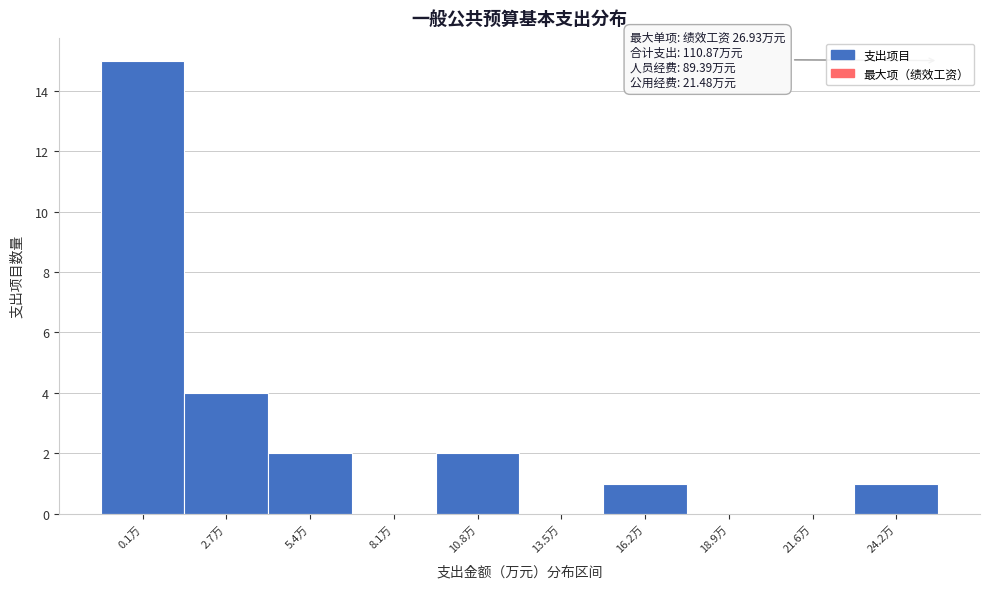

Reading left to right, list all the values displayed in this chart.

0.1万=15	2.7万=4	5.4万=2	8.1万=0	10.8万=2	13.5万=0	16.2万=1	18.9万=0	21.6万=0	24.2万=1